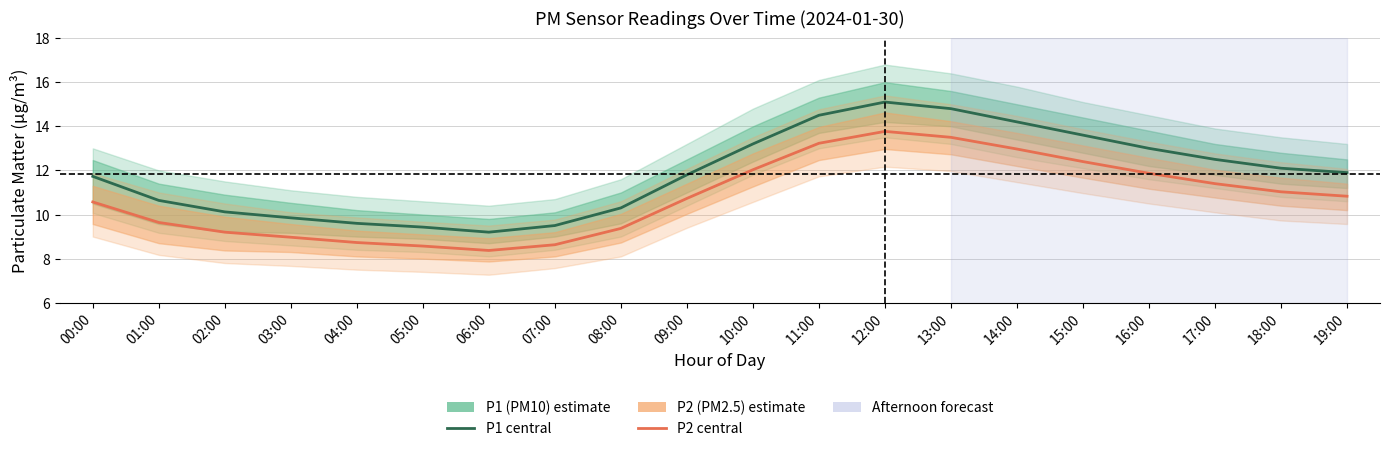

Which series has the largest total across all categories?

P1 (PM10)